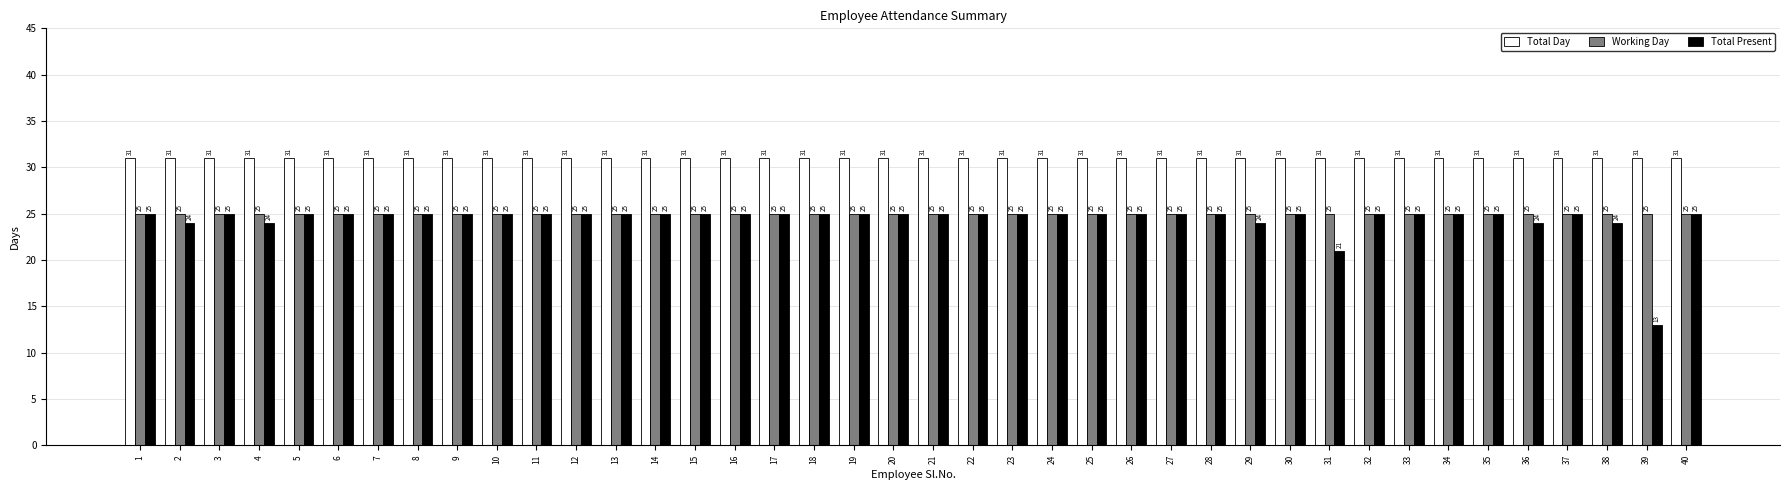

What is the difference between the maximum and minimum values in the Total Present series?

12